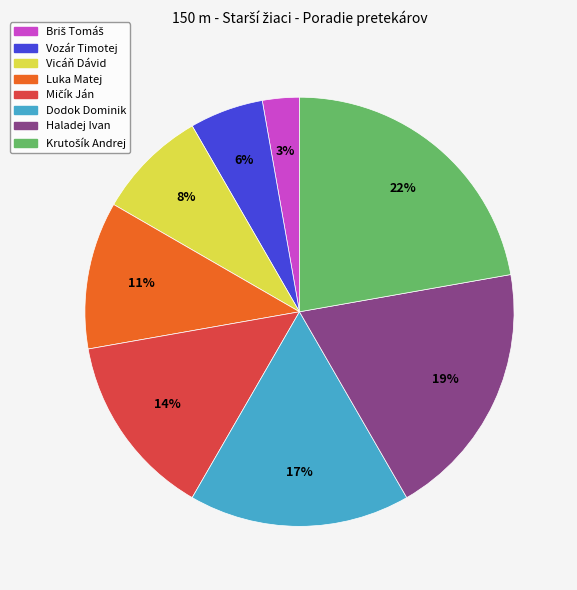

What percentage is the Vozár Timotej slice, to the nearest percent?

6%